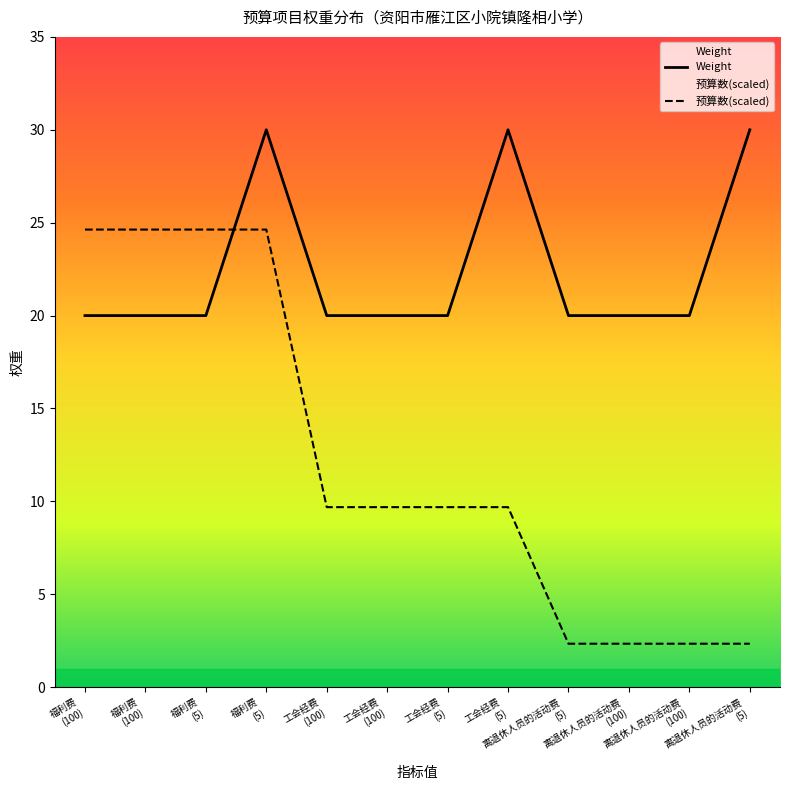

How many lines are shown in the chart?

1